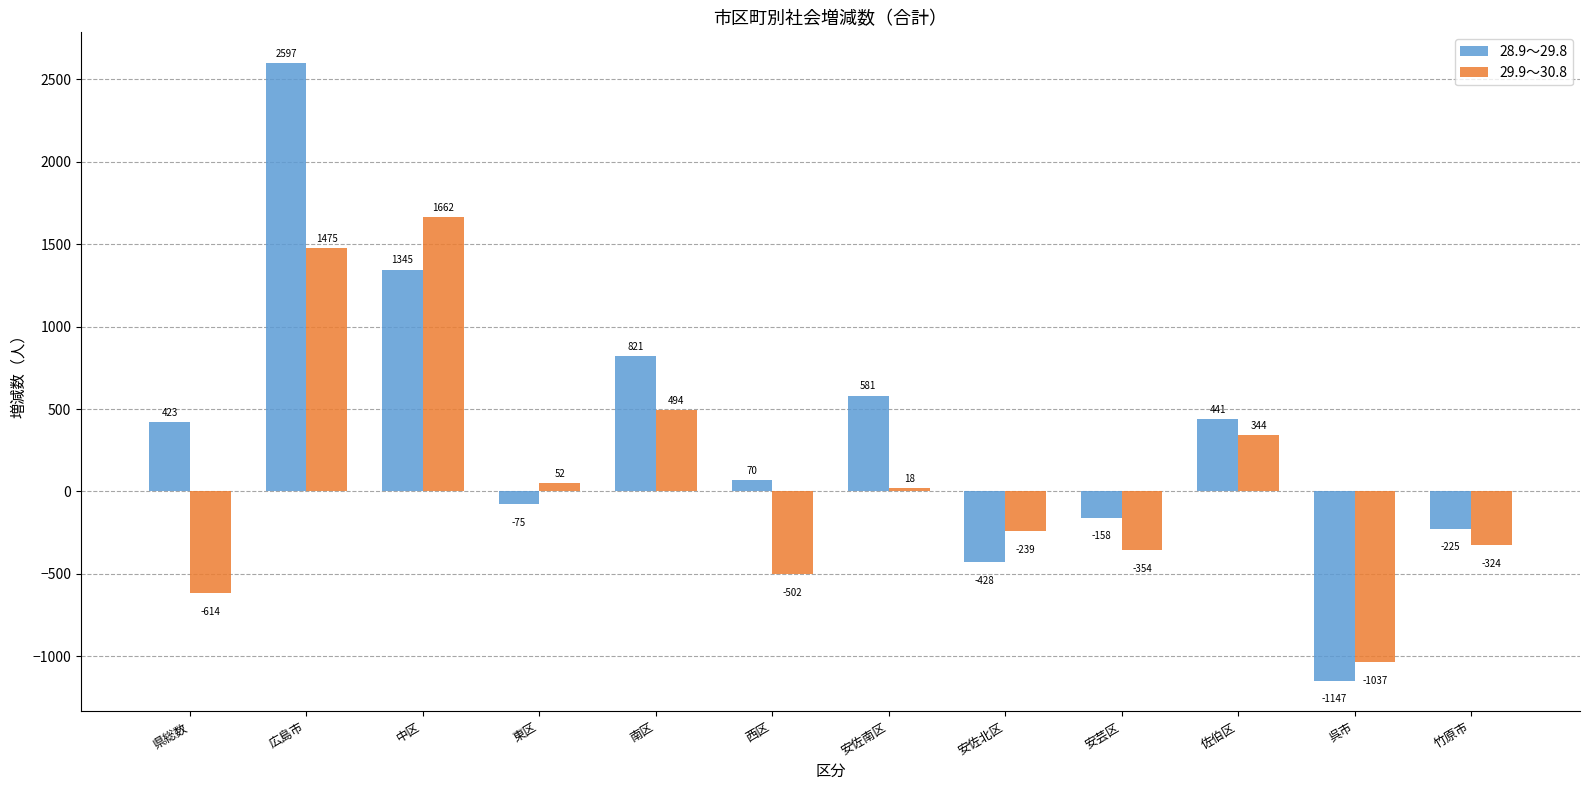

How many data points does each series have?

12